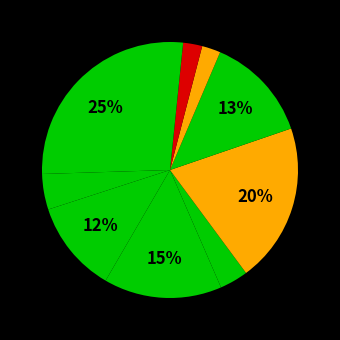

How many segments does this pie chart have?

10